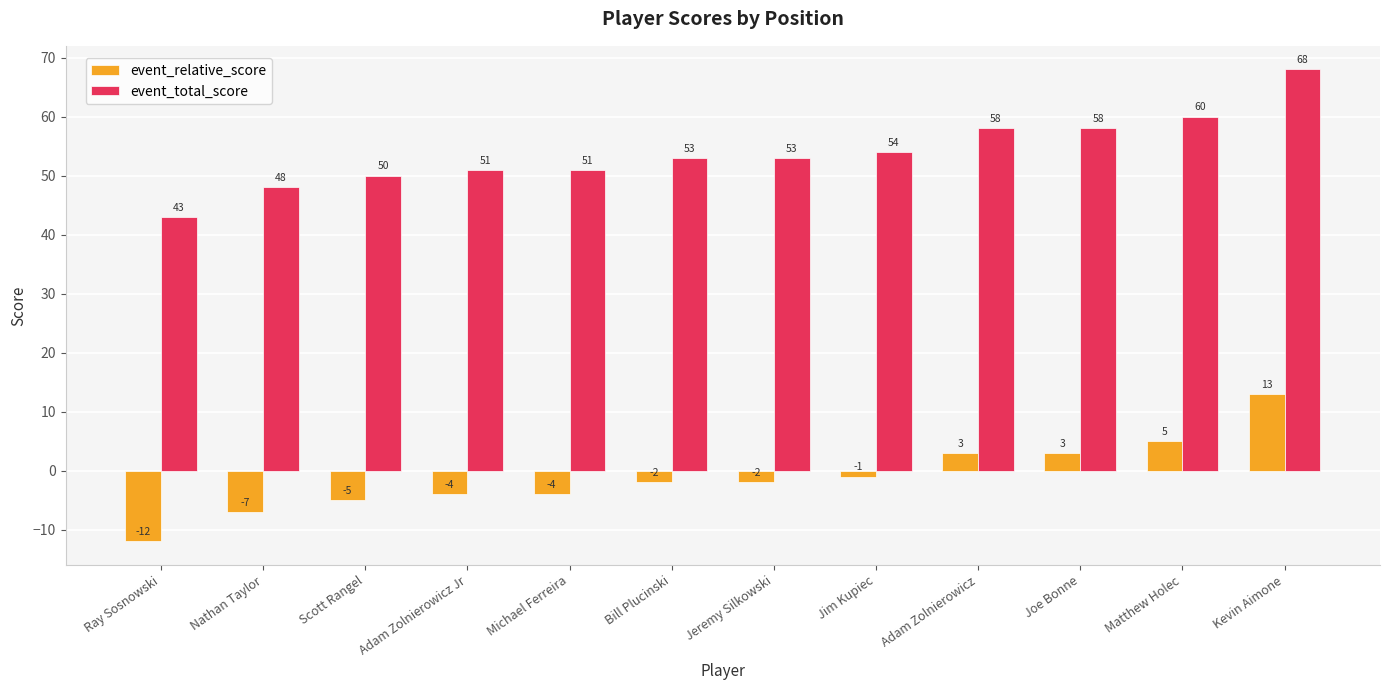

What is the difference between the event_total_score values at Ray Sosnowski and Joe Bonne?

15